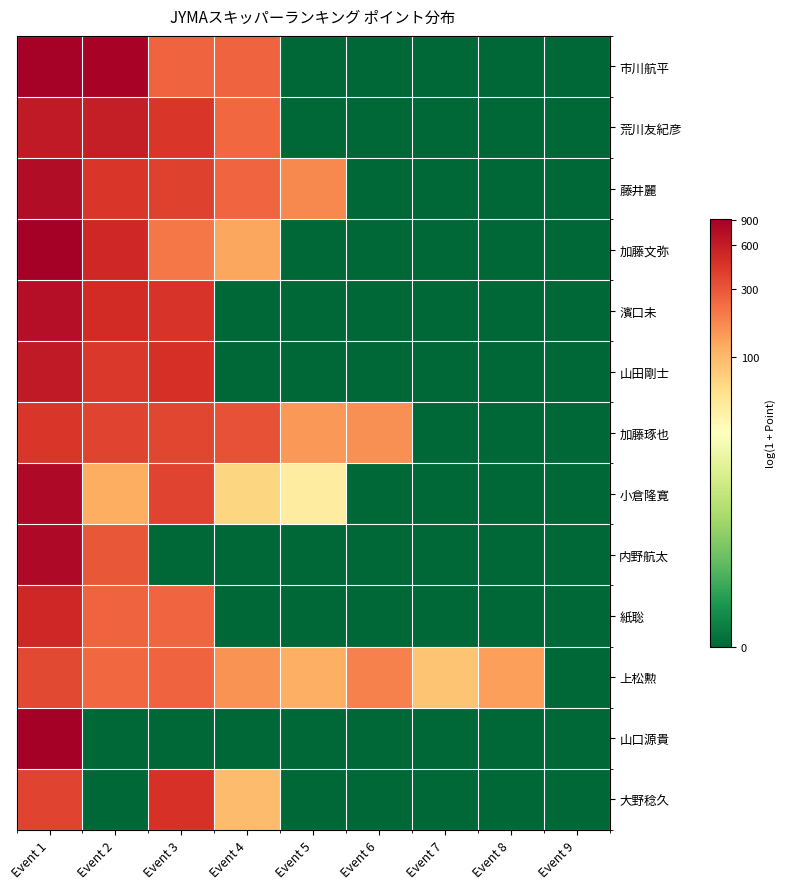

At which category is the sum across all series the highest?

Event 1